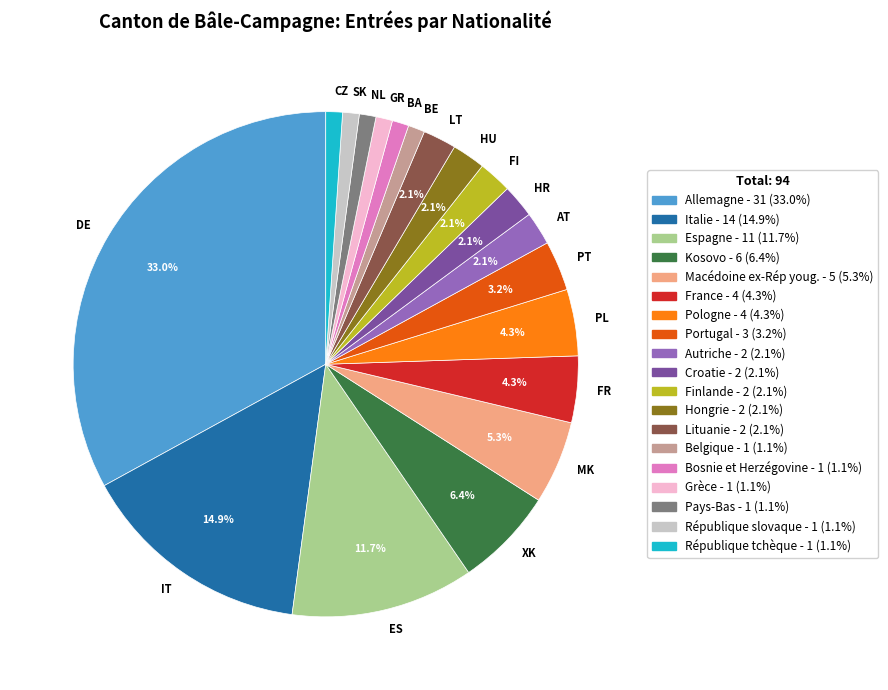

To the nearest percent, what is the average slice percentage?

5%